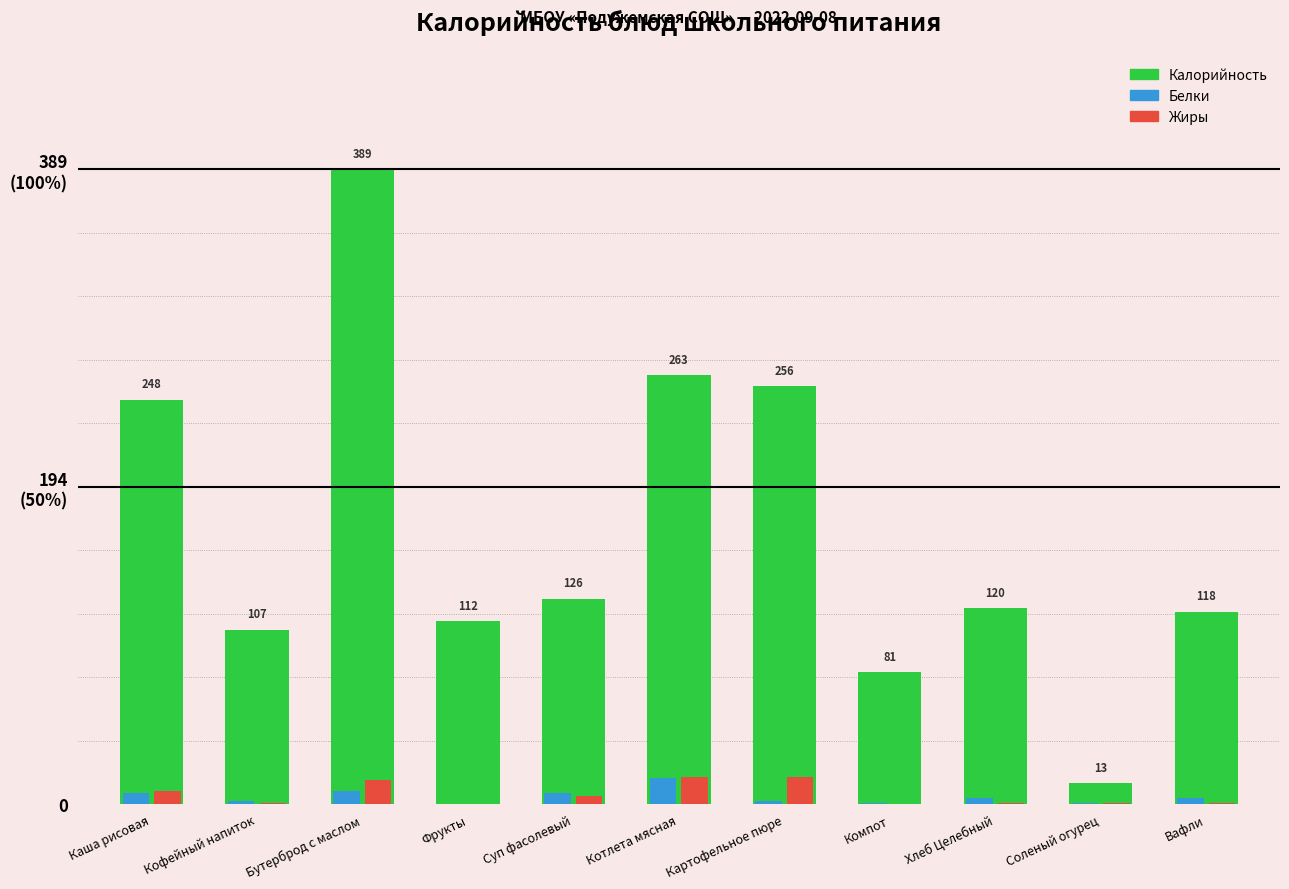

What is the difference between the Белки values at Суп фасолевый and Бутерброд с маслом?

1.0